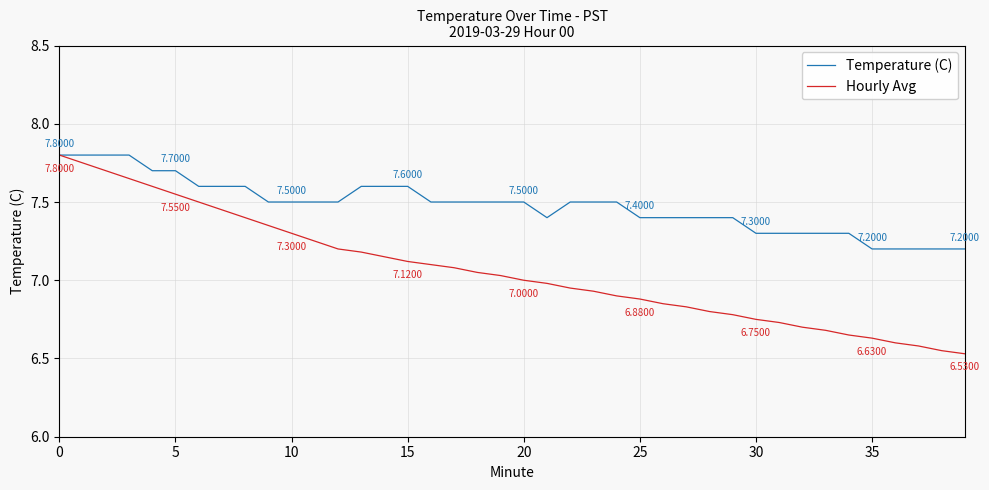

List the series in order of their overall mean, lowest first.

Hourly Avg, Temperature (C)